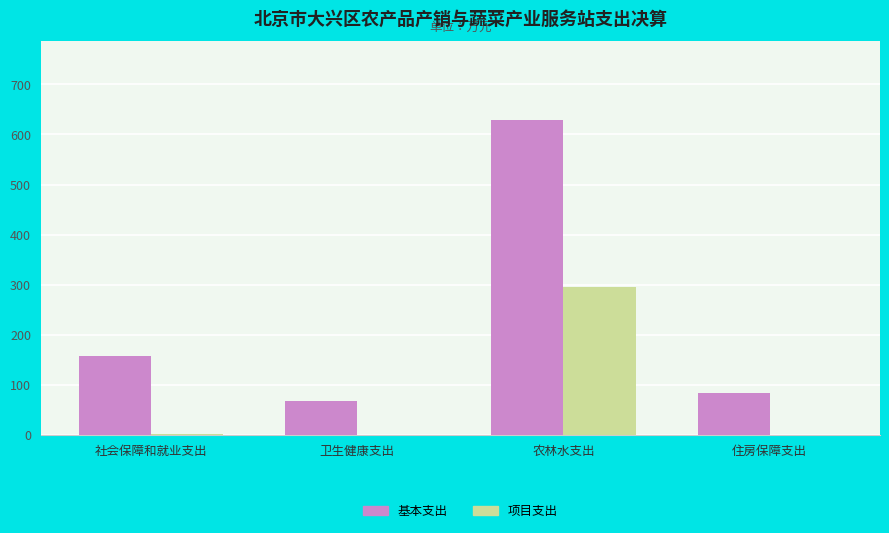

The 项目支出 series shows 417.0 at 农林水支出. True or false?

False